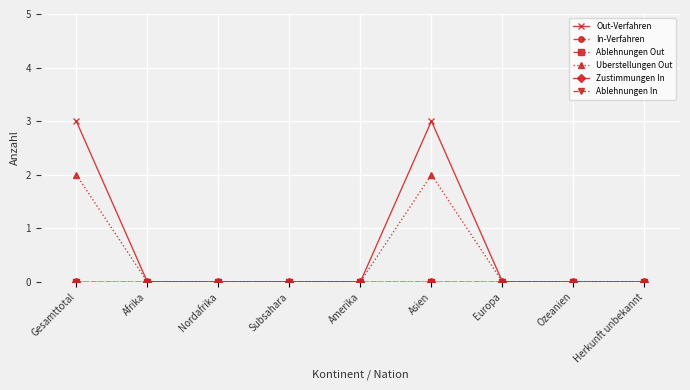

Does the chart have visible grid lines?

Yes